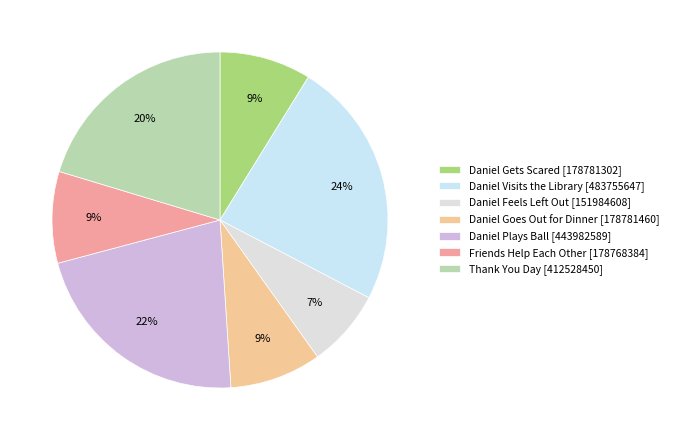

To the nearest percent, what is the difference between the largest and smallest slice percentages?

16%